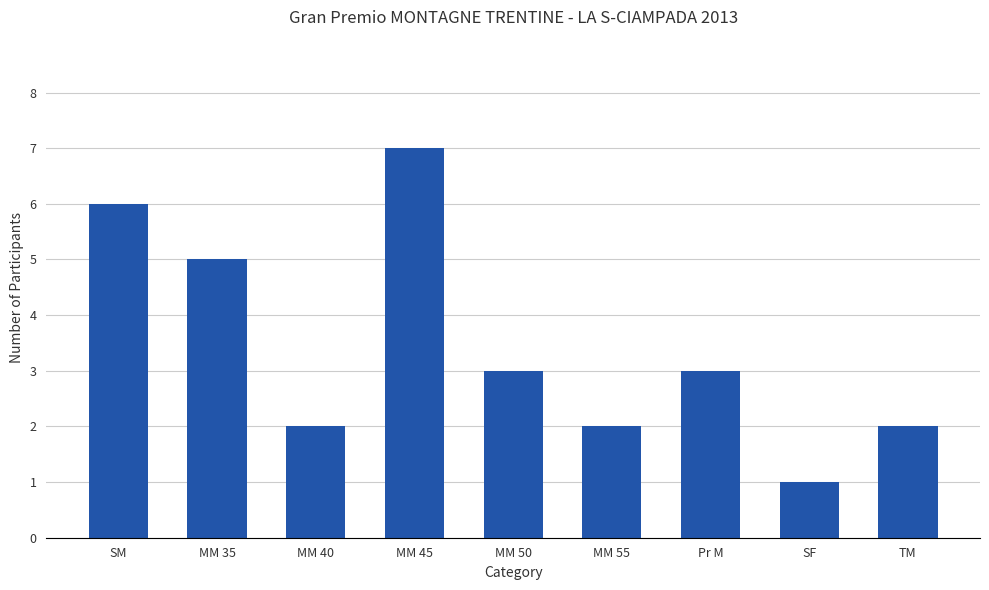

Which label corresponds to the smallest value in the chart?

SF